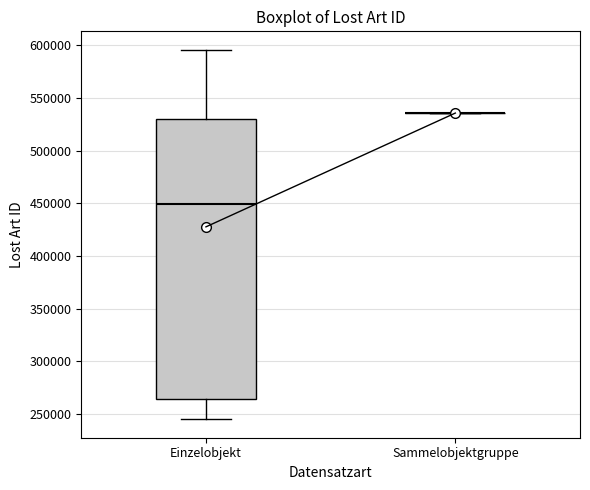

Reading left to right, transcribe this box plot: for each box, give where its median line is, the range the box spans, and where its two whiskers end, as read against the y-axis. The values are not printed on the chart, so give them approximately, as read against the axis.

Einzelobjekt: median 450000, box 265000 to 530000, whiskers 245000 to 595000
Sammelobjektgruppe: box collapsed to a line at 535000, whiskers 535000 to 535000